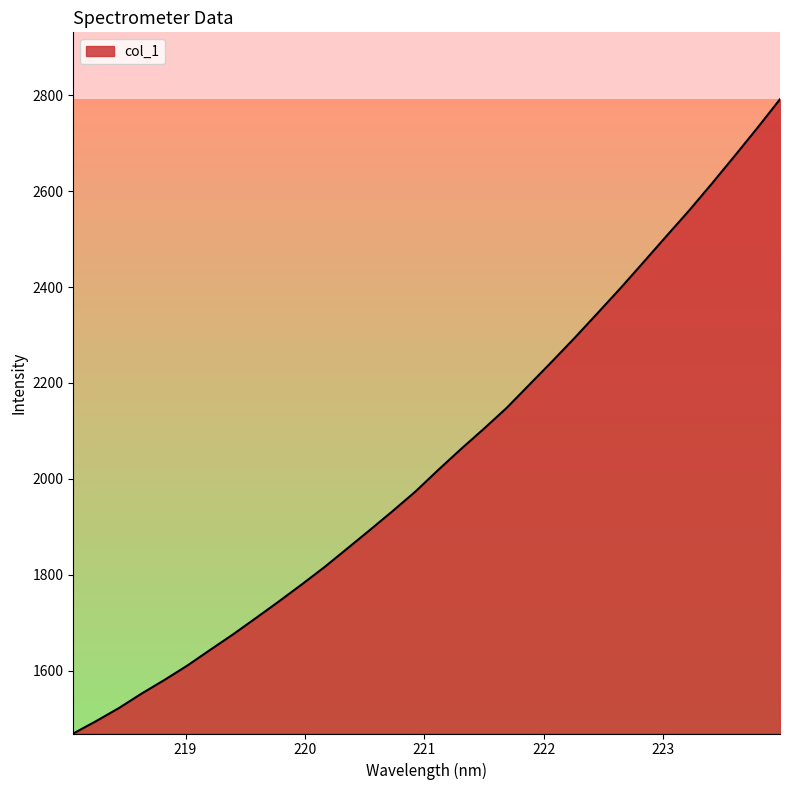

What is the smallest value displayed?

1468.6